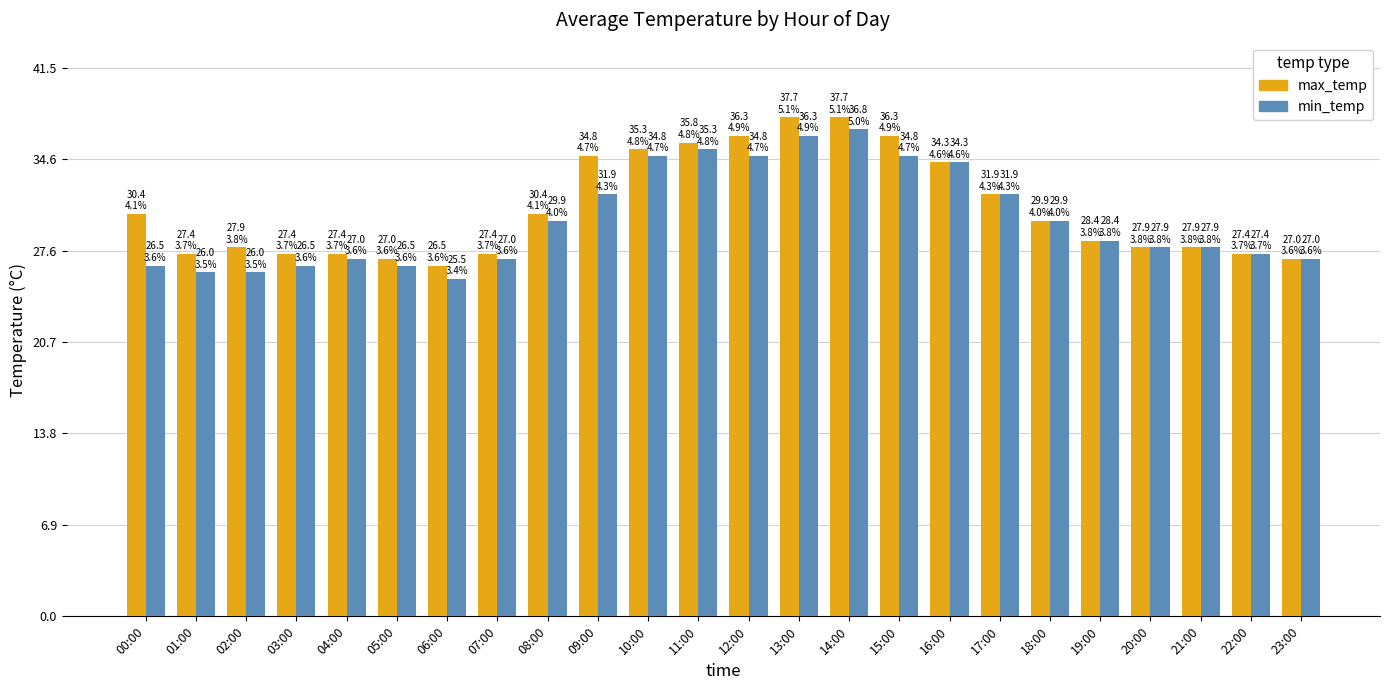

How many categories are shown in the chart?

24